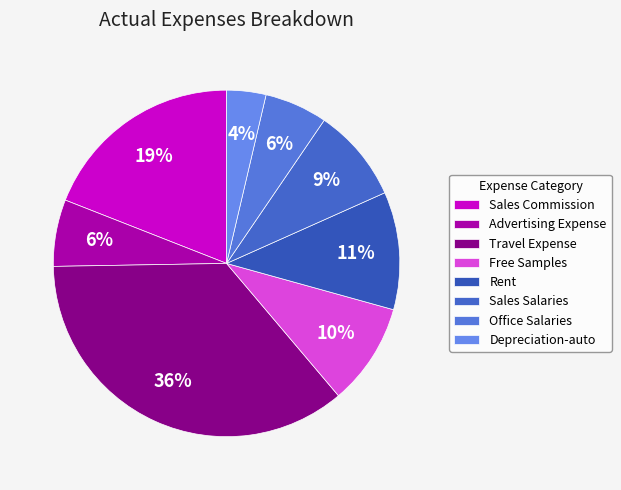

To the nearest percent, what percentage of the pie is Depreciation-auto?

4%